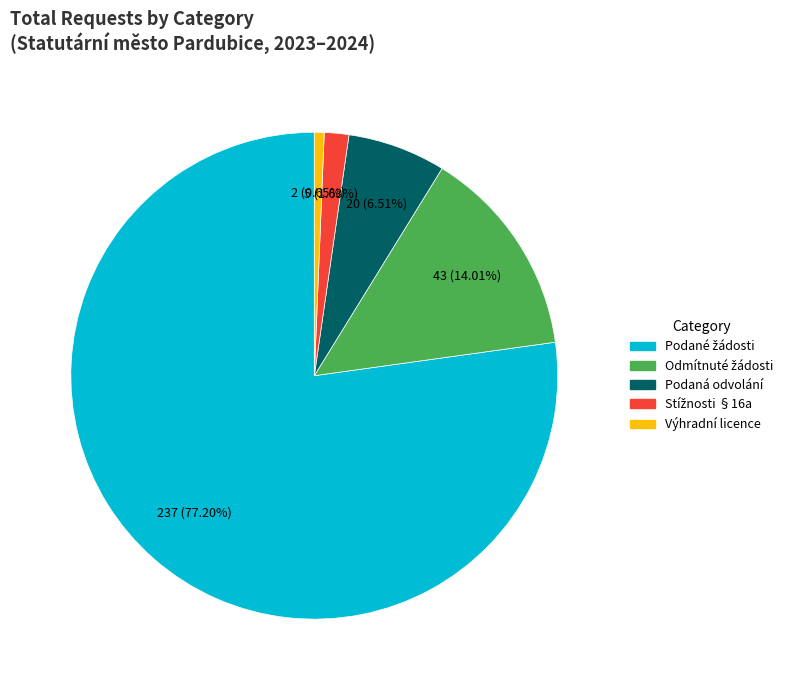

Does any single category account for the majority?

Yes